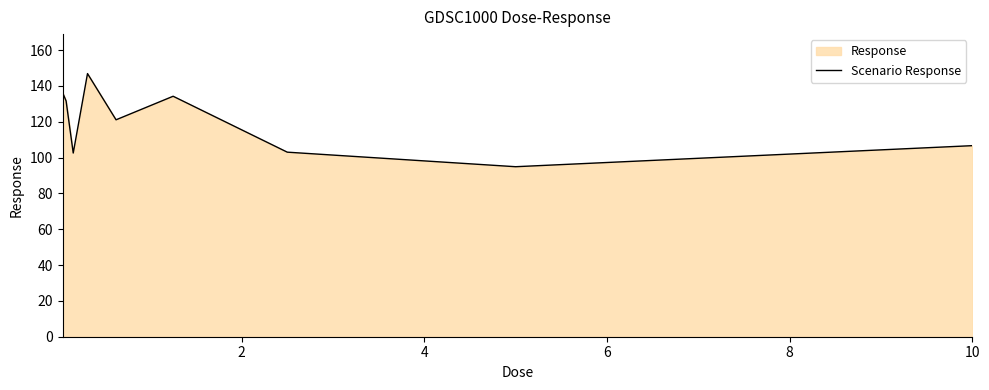

What is the difference between the maximum and minimum values?

52.0